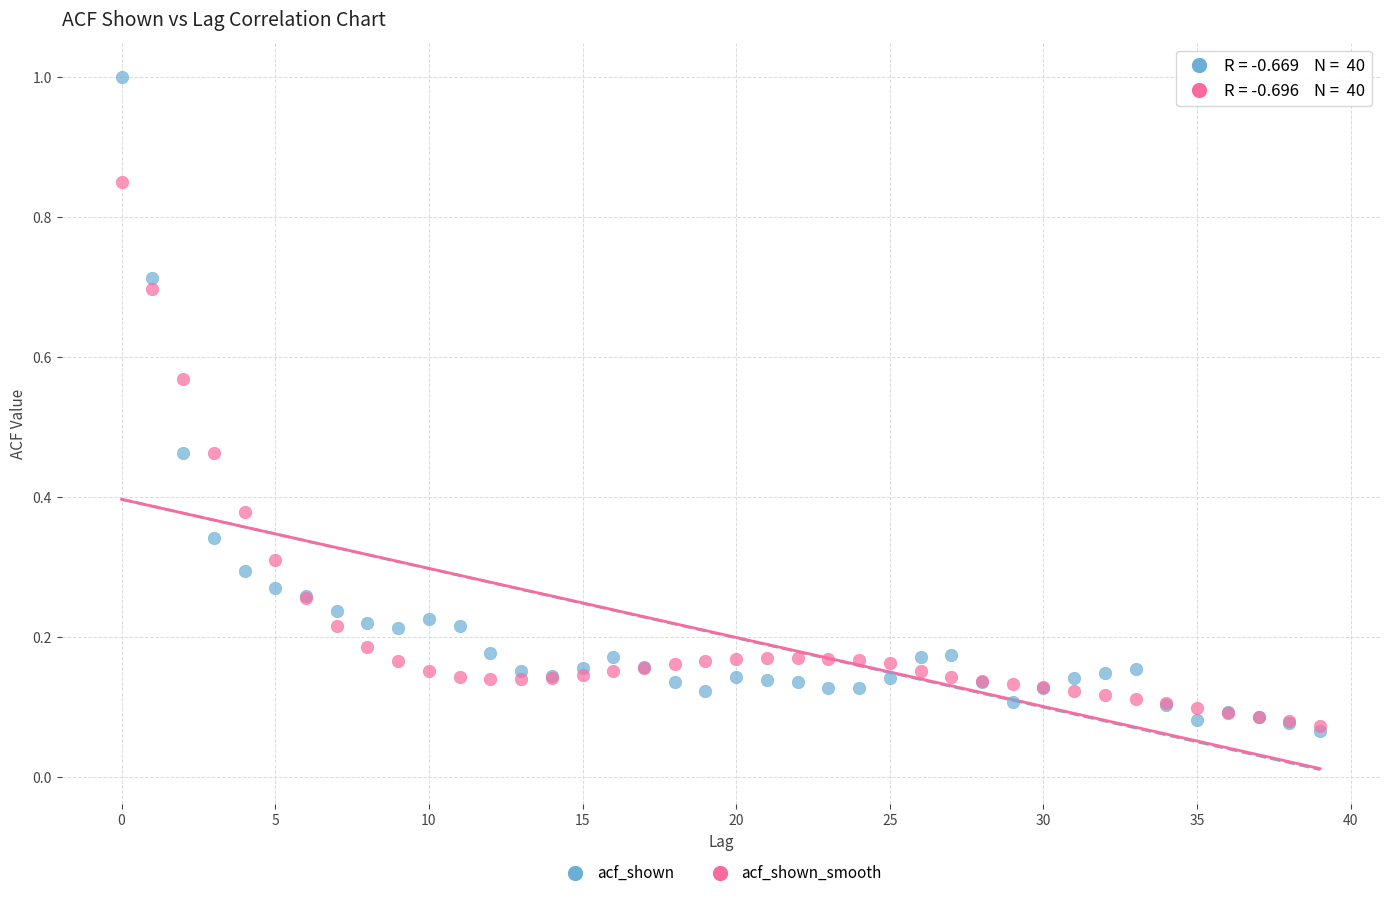

Which series reaches the maximum Y coordinate?

acf_shown